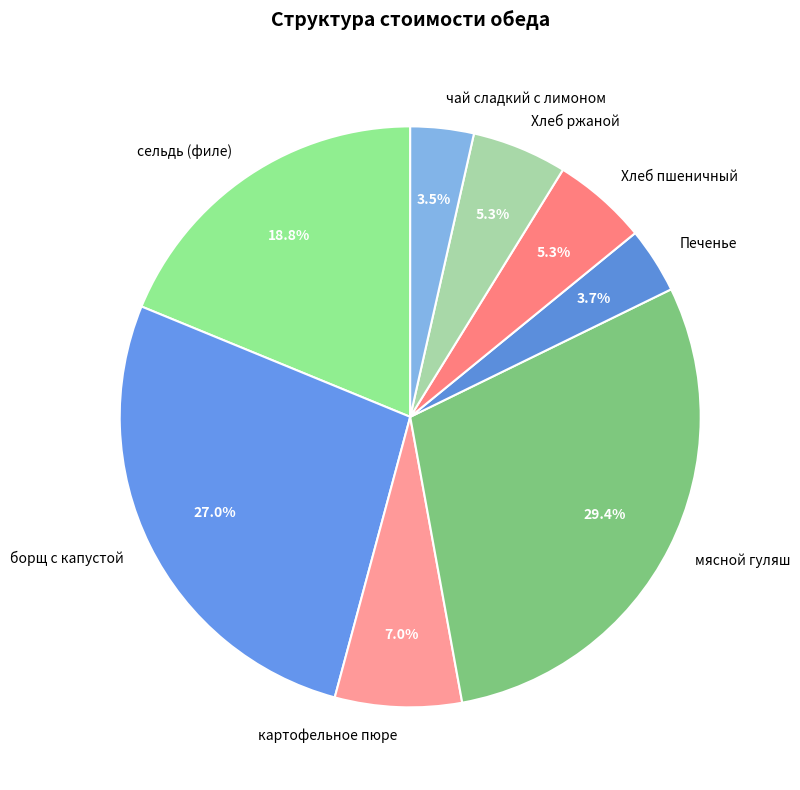

Is there any slice that represents more than half of the pie?

No